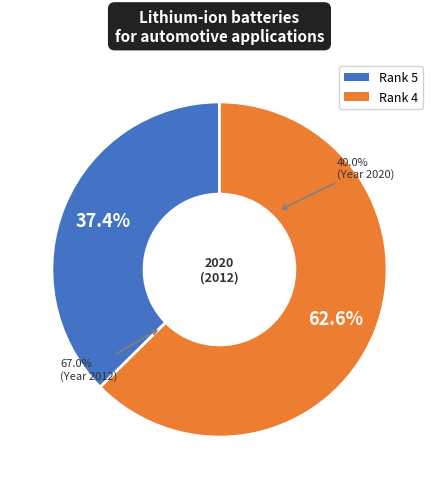

Which category accounts for the majority?

4